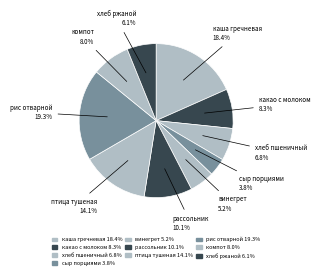

Does any single category account for the majority?

No